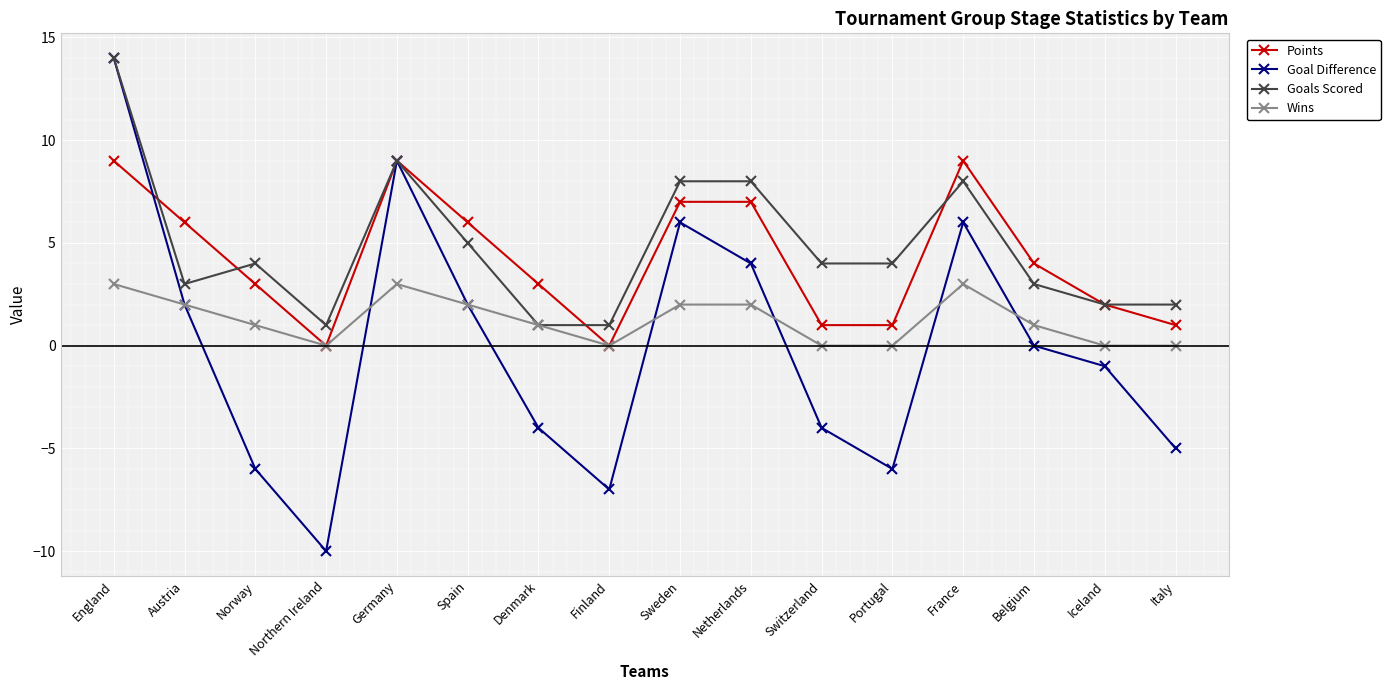

How many categories are shown in the chart?

16